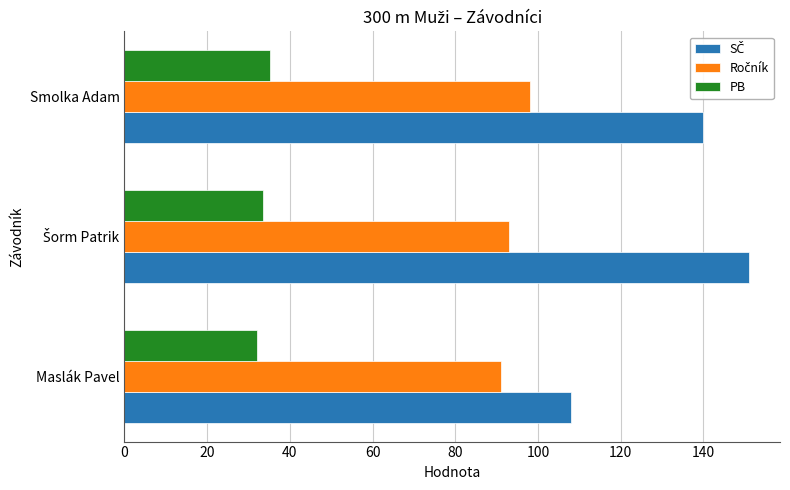

What is the spread (max minus min) of values at Smolka Adam?

104.8